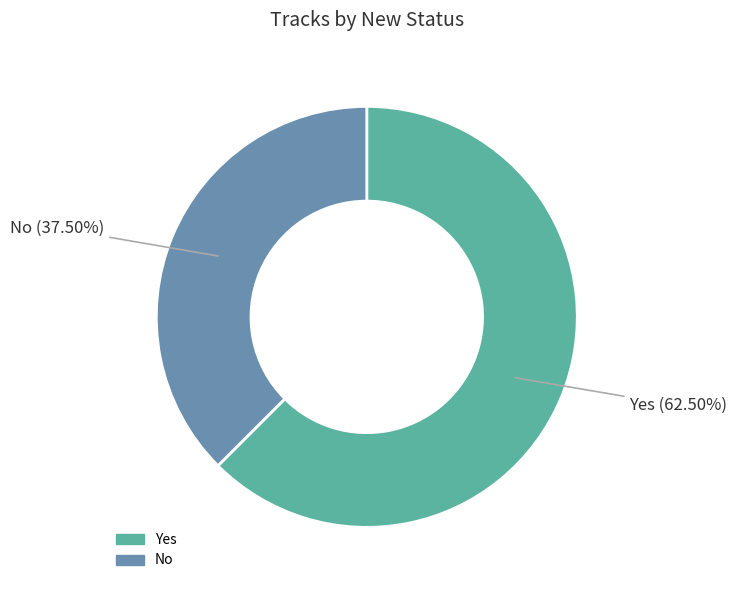

Does any single category account for the majority?

Yes